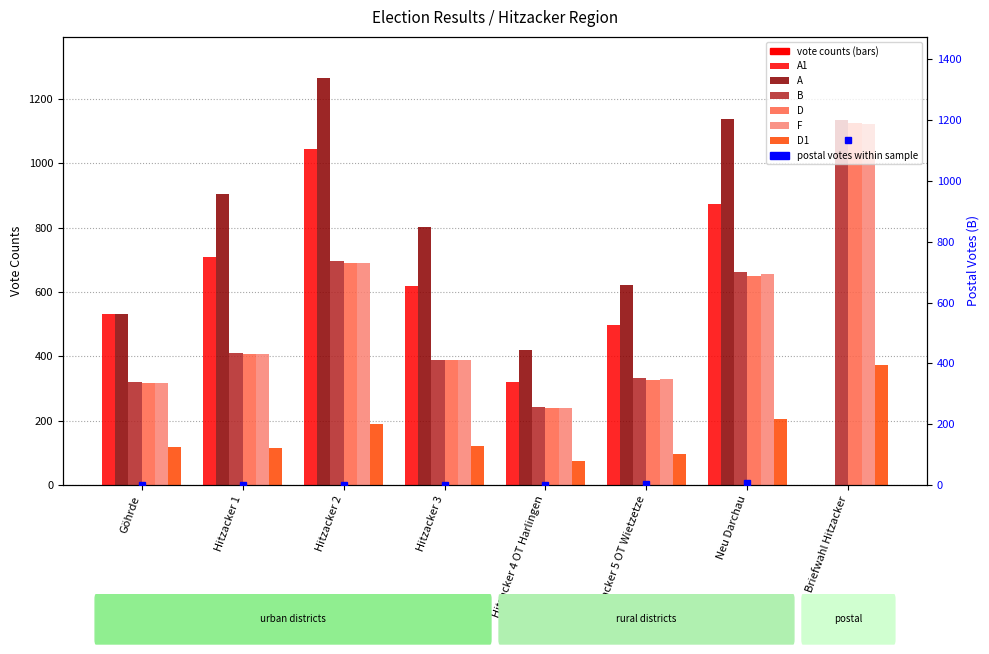

Rank the series by their maximum value, from lowest to highest.

D1, A1, F, D, B, A